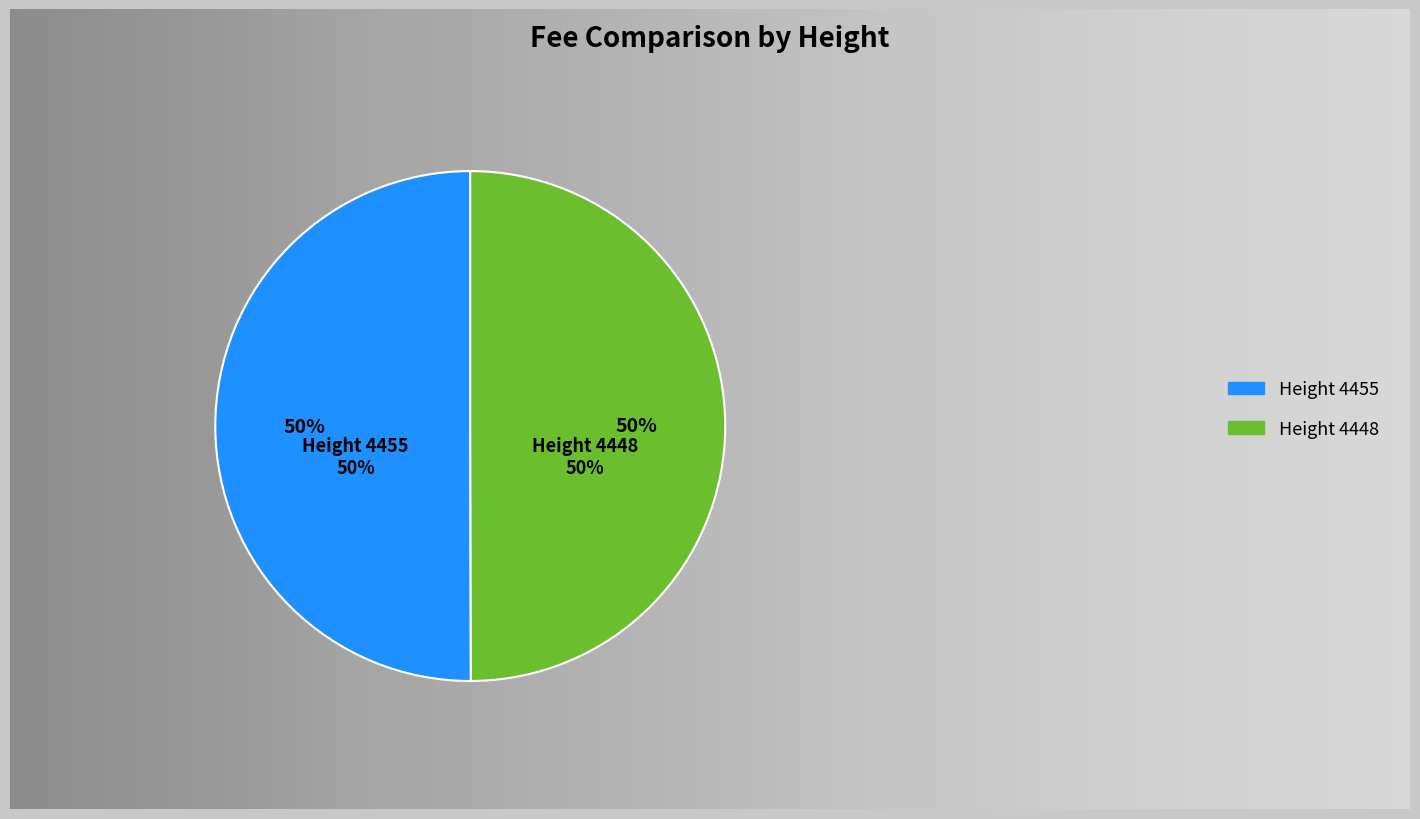

Is it true that 4455 is 50% of the pie?

True